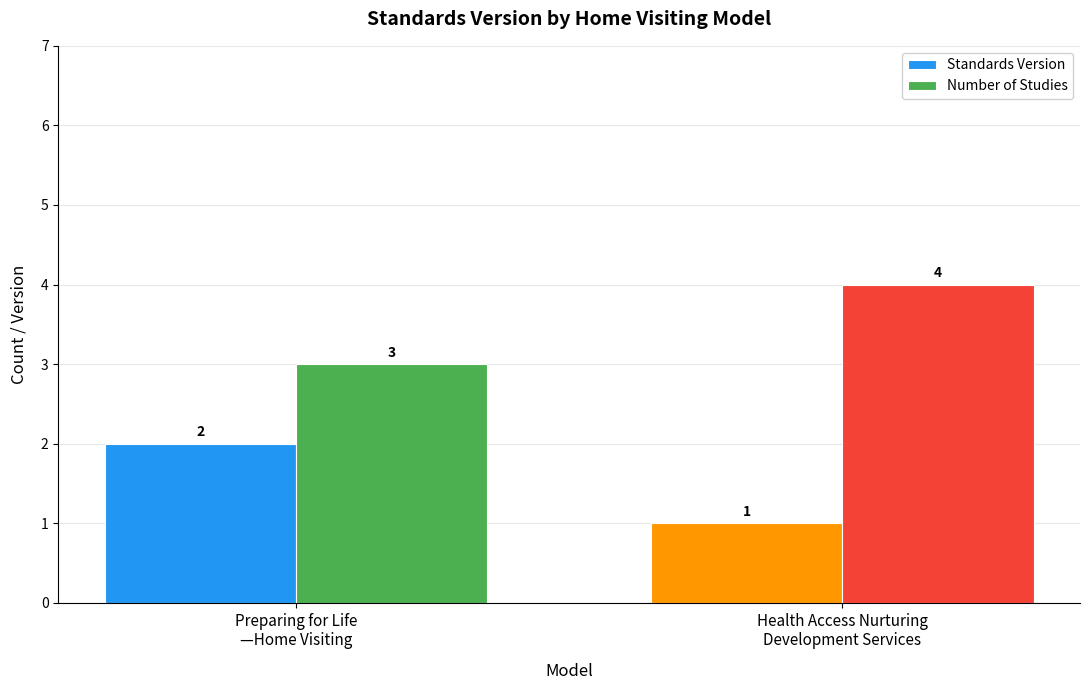

At which label is Standards Version closest to 1?

Health Access Nurturing
Development Services